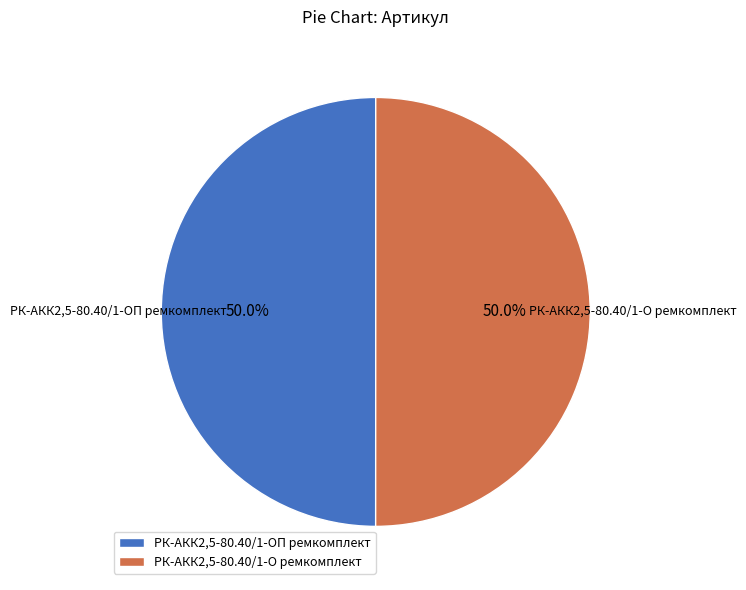

To the nearest percent, what percentage of the pie is РК-АКК2,5-80.40/1-О ремкомплект?

50%